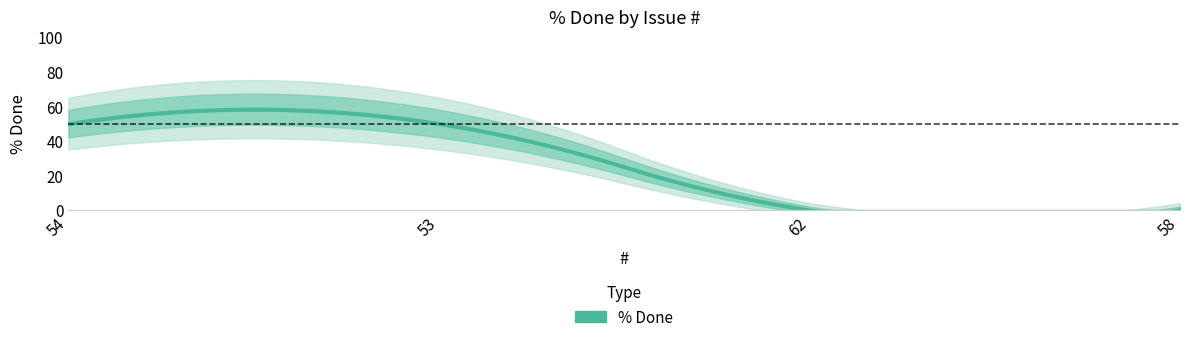

What is the difference between the maximum and second lowest values?

50